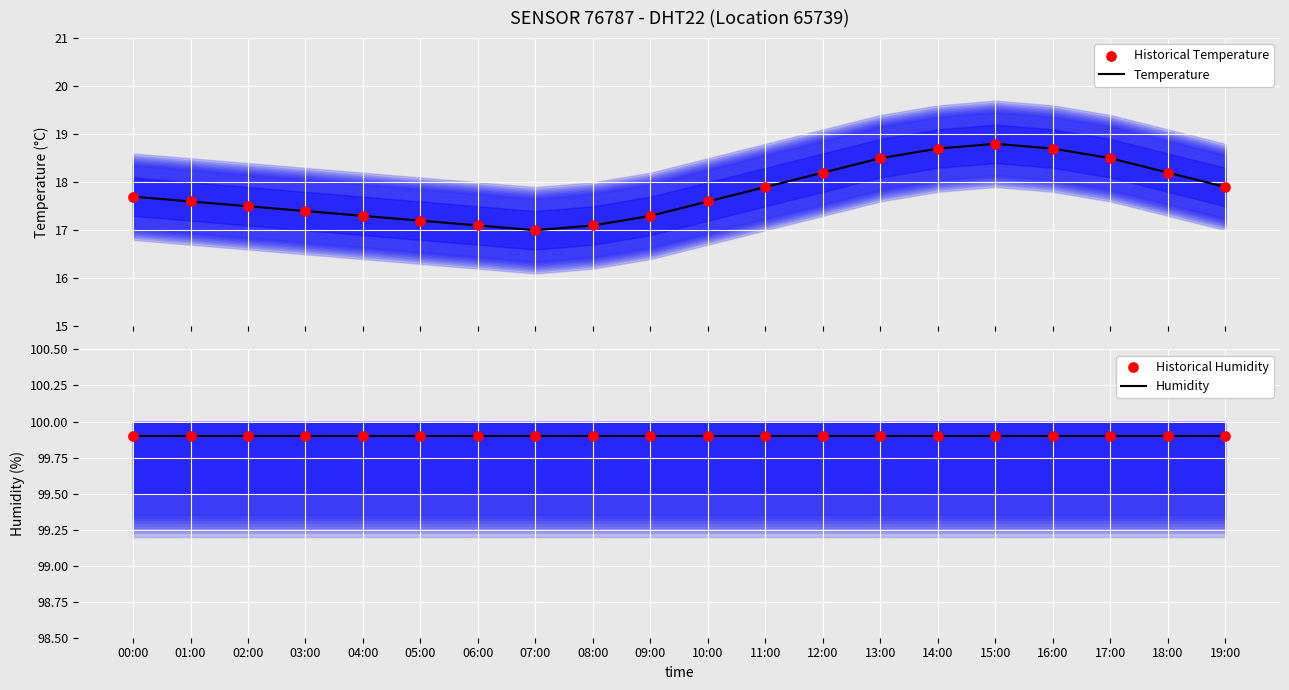

Which series has the largest total across all categories?

Humidity